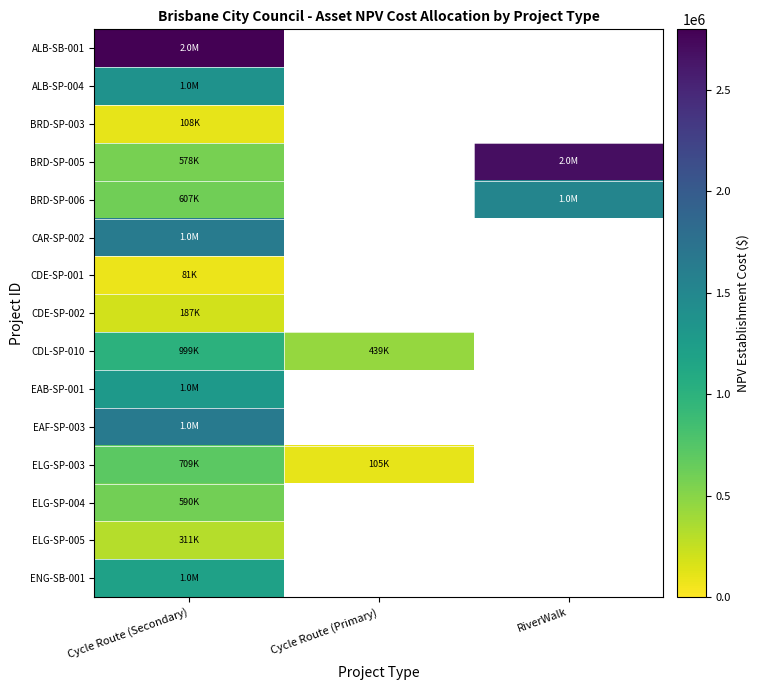

What is the total value across all series at Cycle Route (Secondary)?

14106676